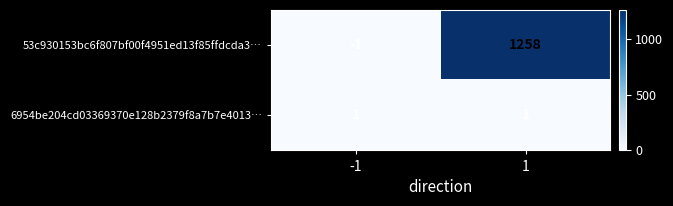

At 1, list the series in order from smallest to largest.

6954be204cd03369370e128b2379f8a7b7e4013…, 53c930153bc6f807bf00f4951ed13f85ffdcda3…